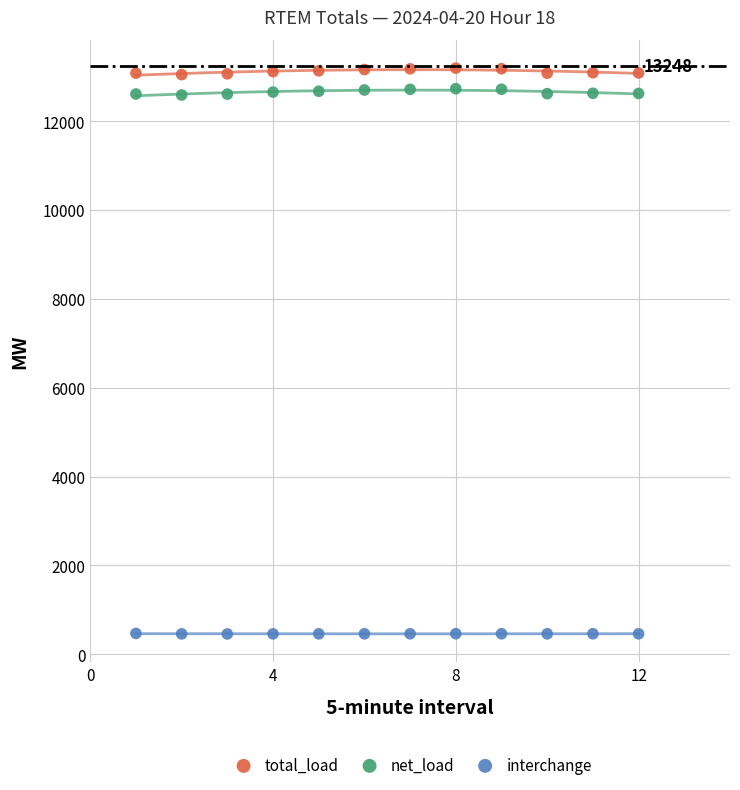

Across all data points, what is the range of Y values (max minus min)?

12740.8